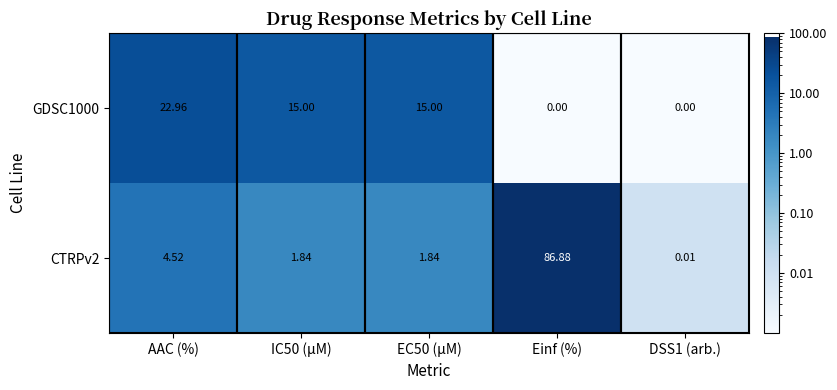

How many distinct data groups are displayed?

2